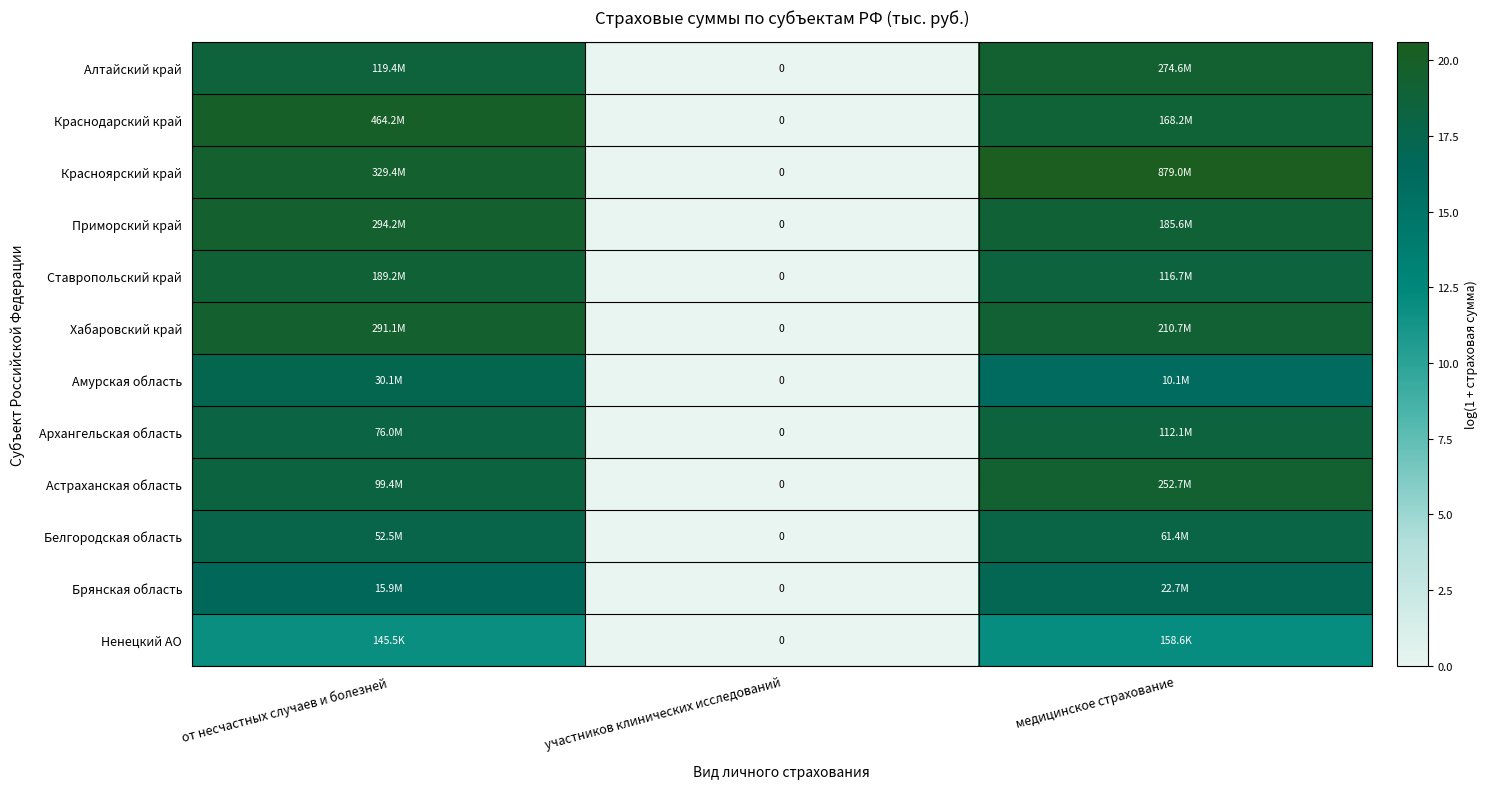

How many categories are shown in the chart?

3